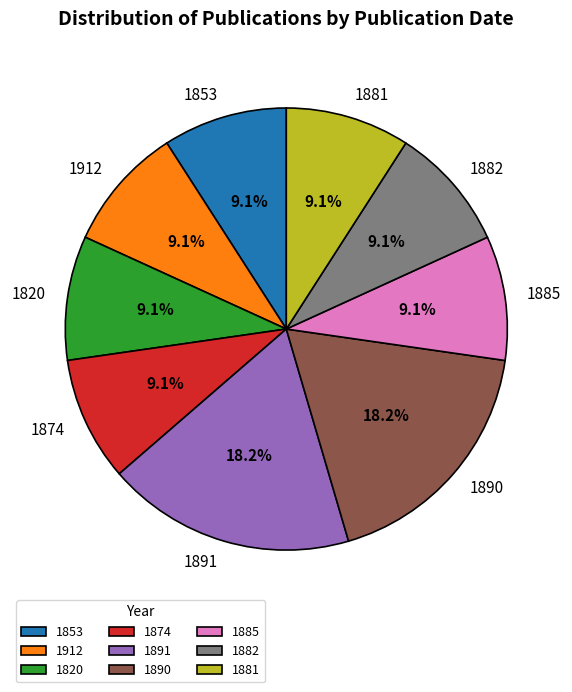

Approximately how many times larger is the value at 1885 compared to 1881?

1.0